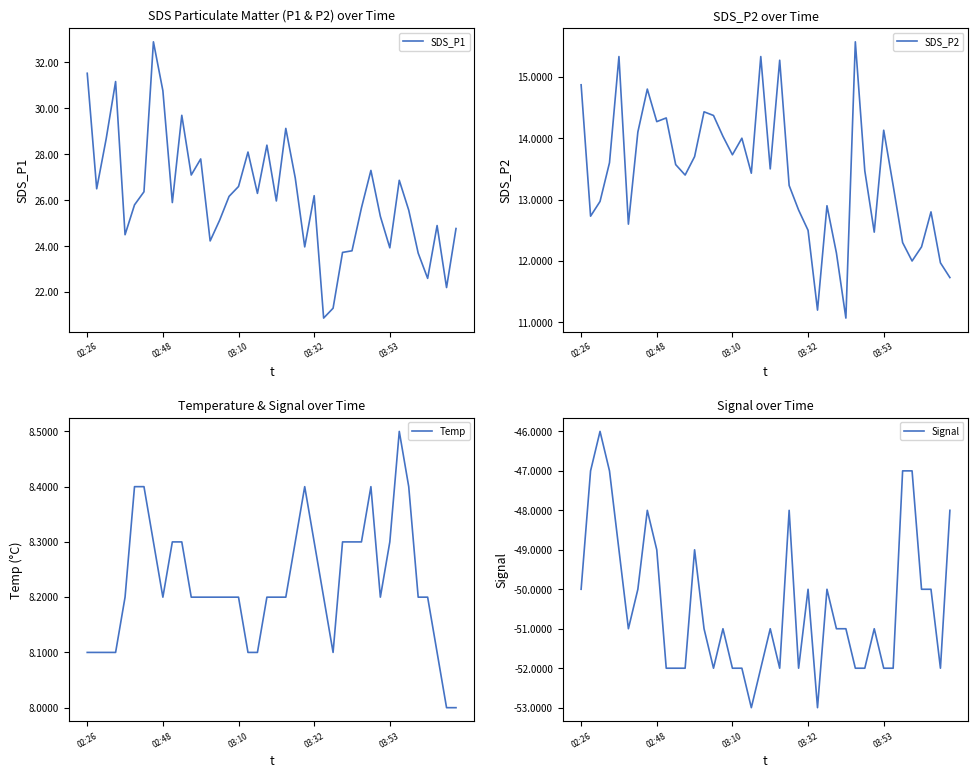

True or false: Temp and SDS_P1 cross at least once.

False